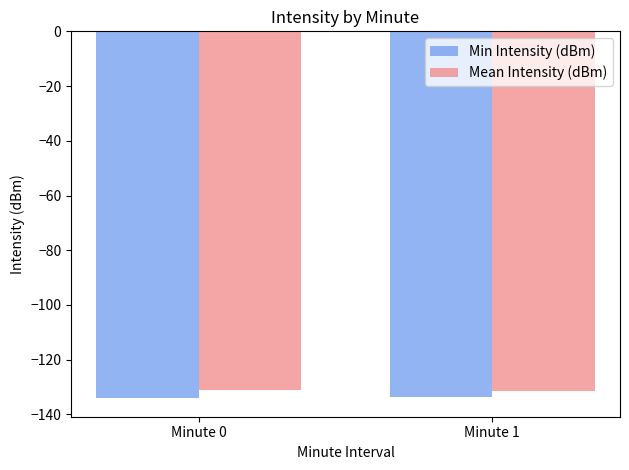

What is the spread (max minus min) of values at Minute 1?

2.3